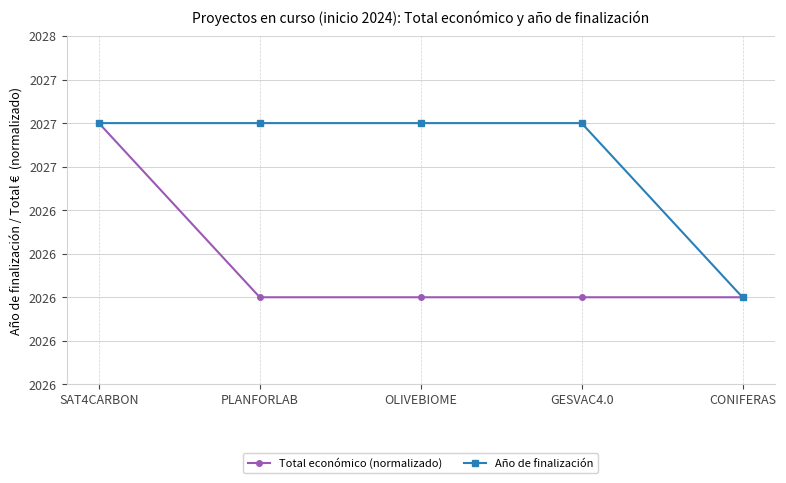

Does the chart have visible grid lines?

Yes